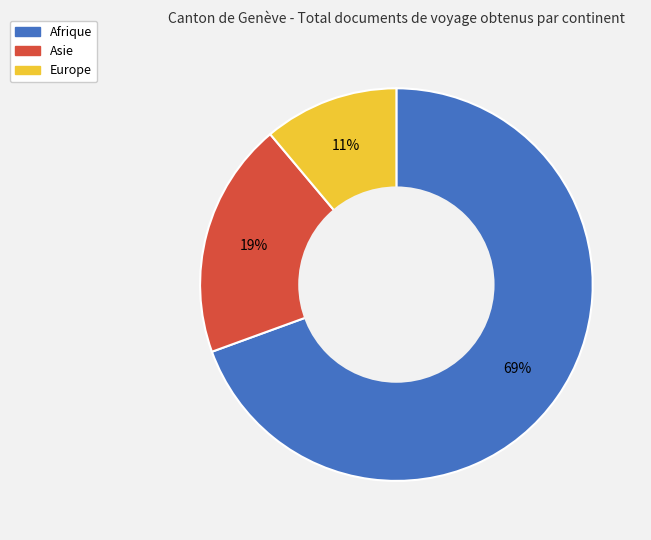

Is Afrique the majority of the pie?

Yes